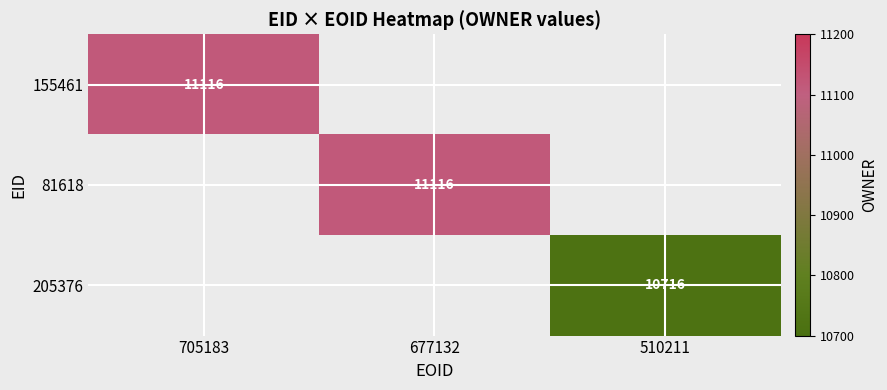

At how many categories does at least one series exceed 10981?

2